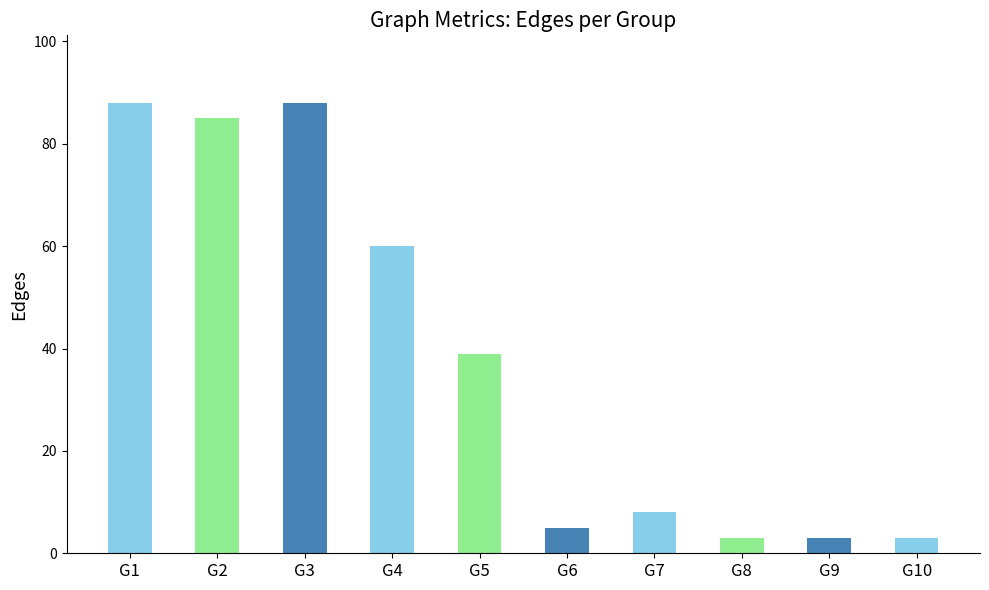

Is it true that the value at G7 is 8?

True